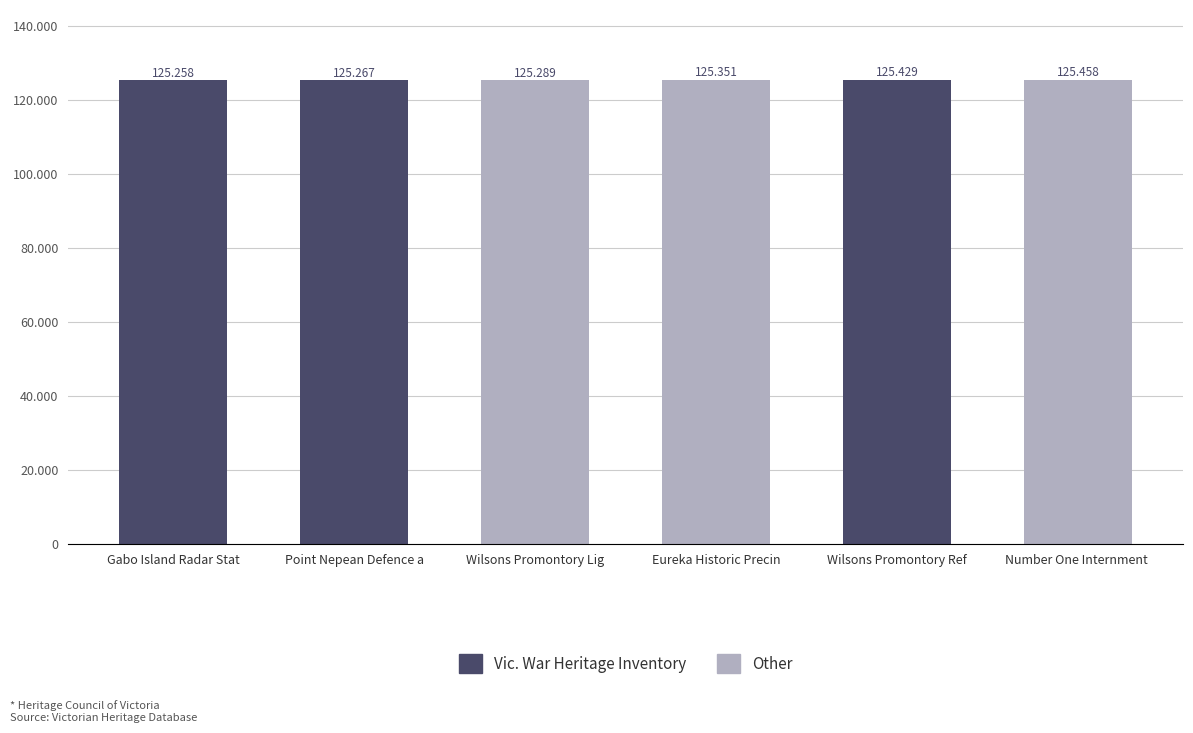

What is the maximum value shown in the chart?

125458